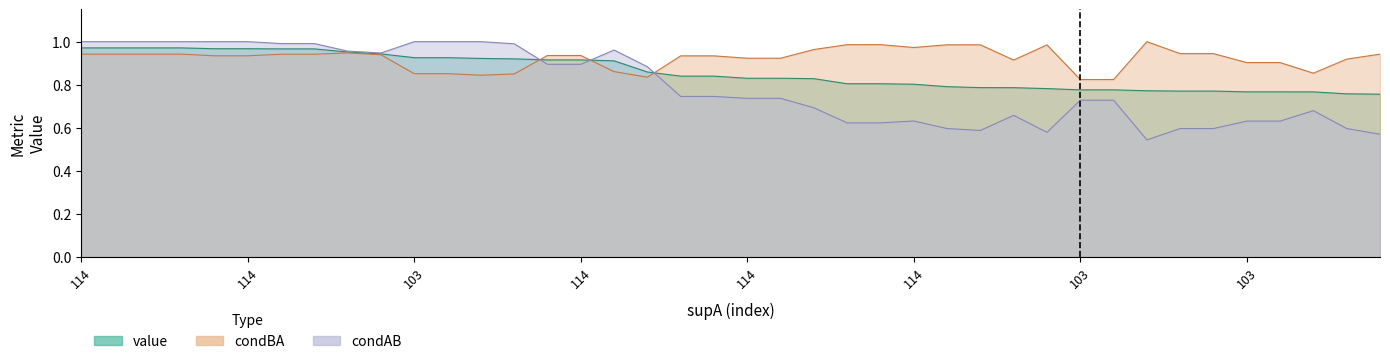

What is the difference between the condBA values at 103 and 114?

0.1